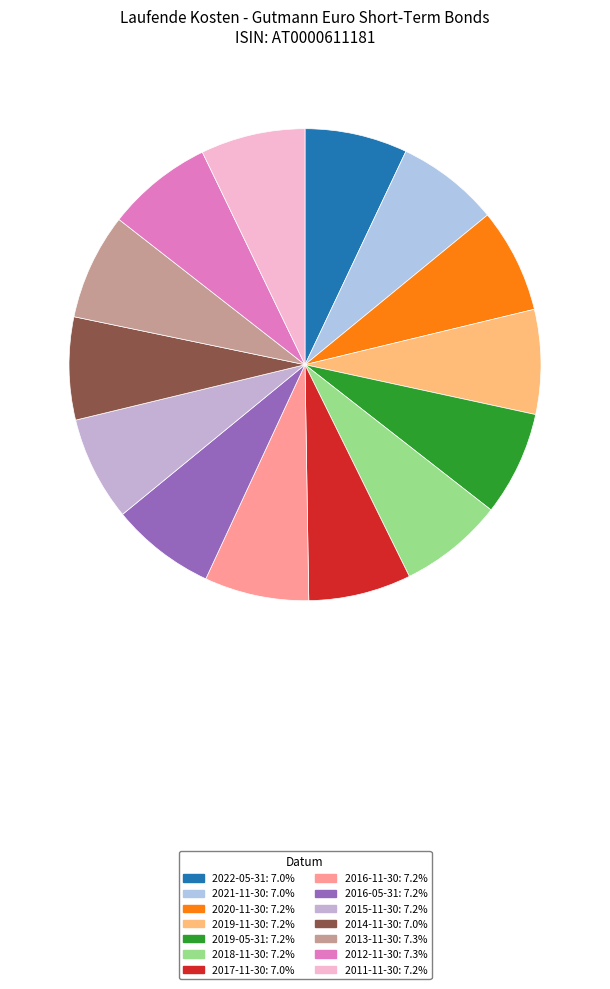

Combined, what portion of the pie is 2021-11-30 and 2016-11-30?

14.2%